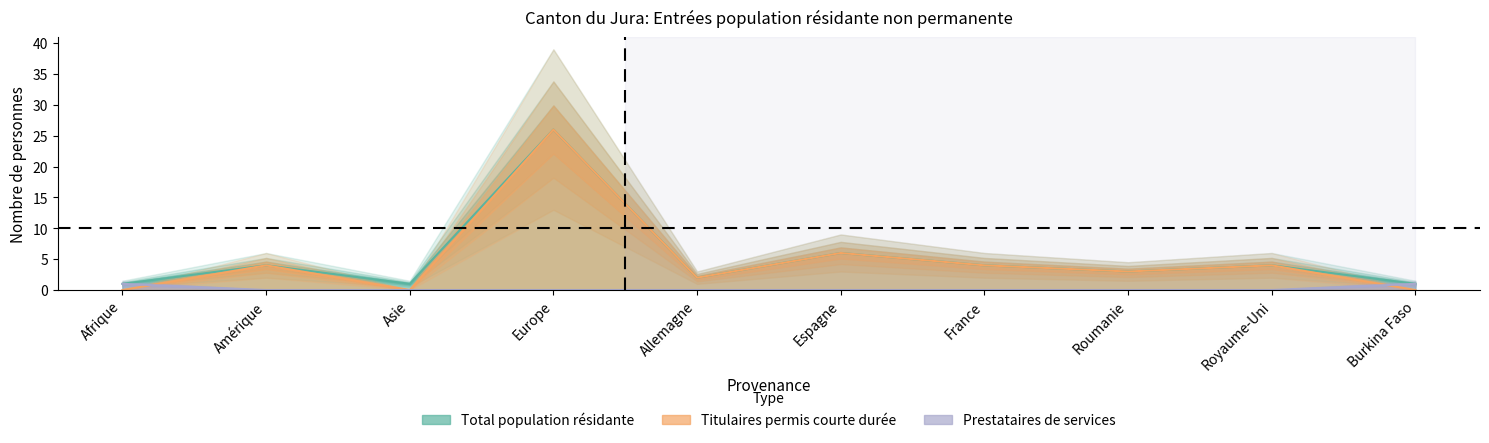

Reading right to left, transcribe all the data shown in this chart.

Total population résidante: 1	4	3	4	6	2	26	1	4	1
Titulaires permis courte durée: 0	4	3	4	6	2	26	0	4	0
Prestataires de services: 1	0	0	0	0	0	0	0	0	1